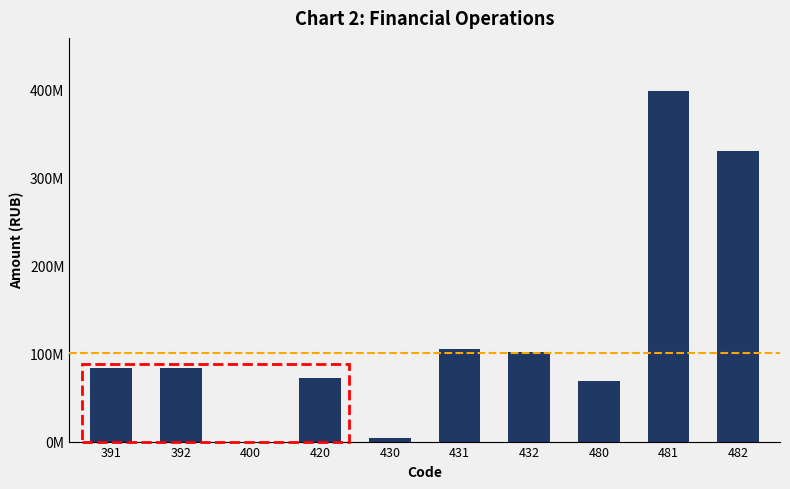

What is the difference between the maximum and minimum values?

398222635.1